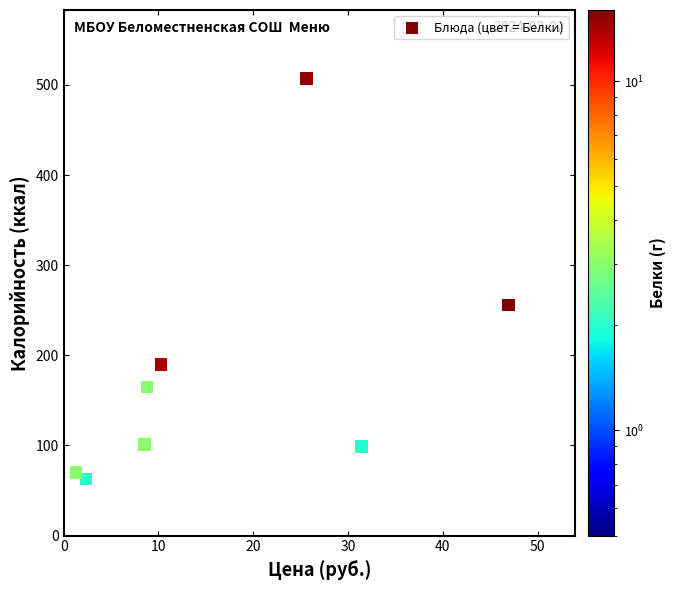

What is the average Y value?

168